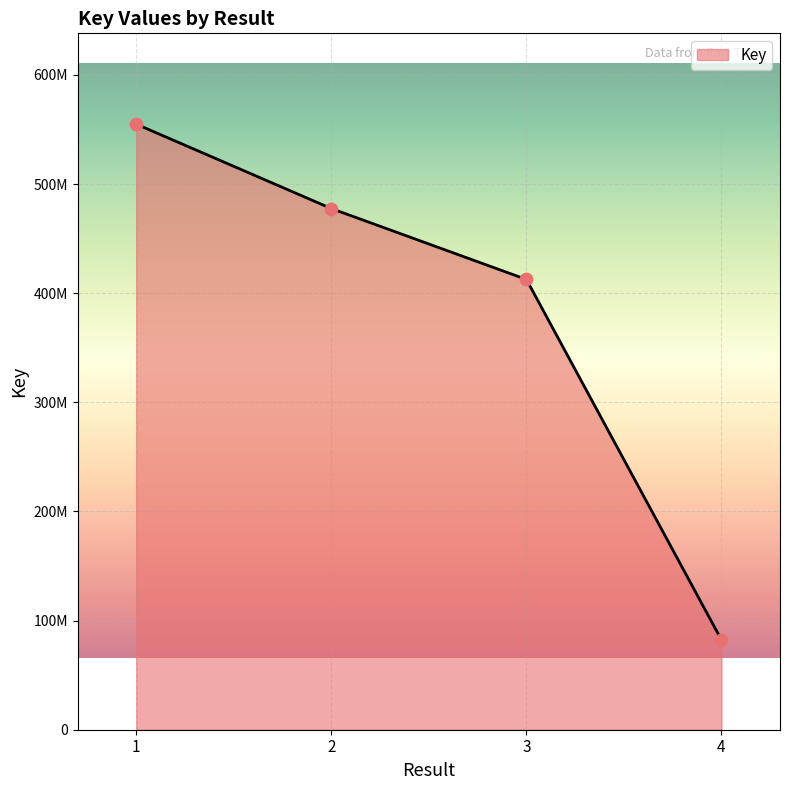

What is the ratio of the value at 3 to the value at 2?

0.9